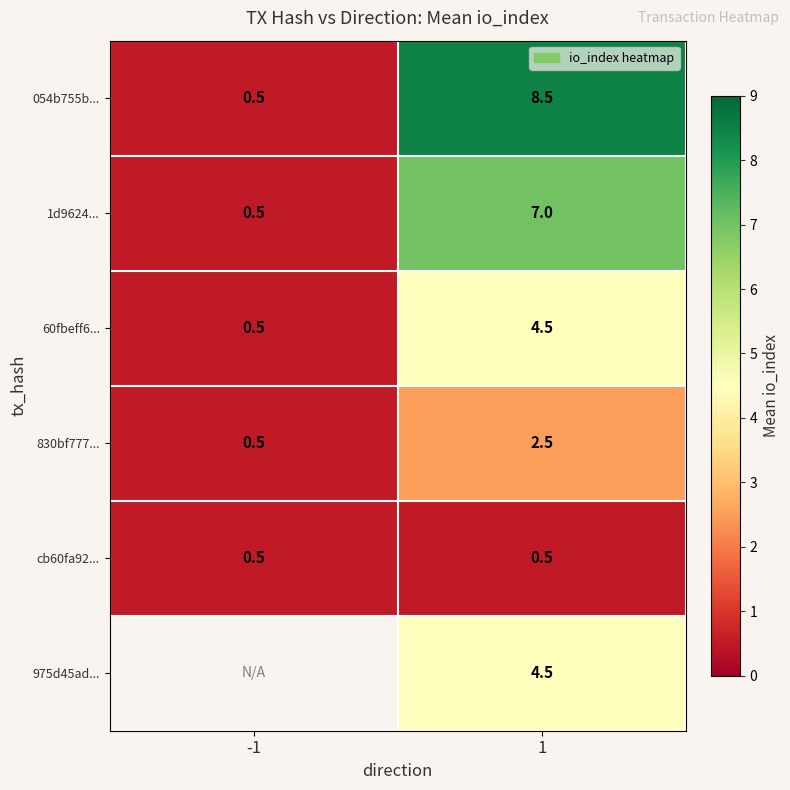

True or false: cb60fa92... has a value of 0.5 at 1.

True